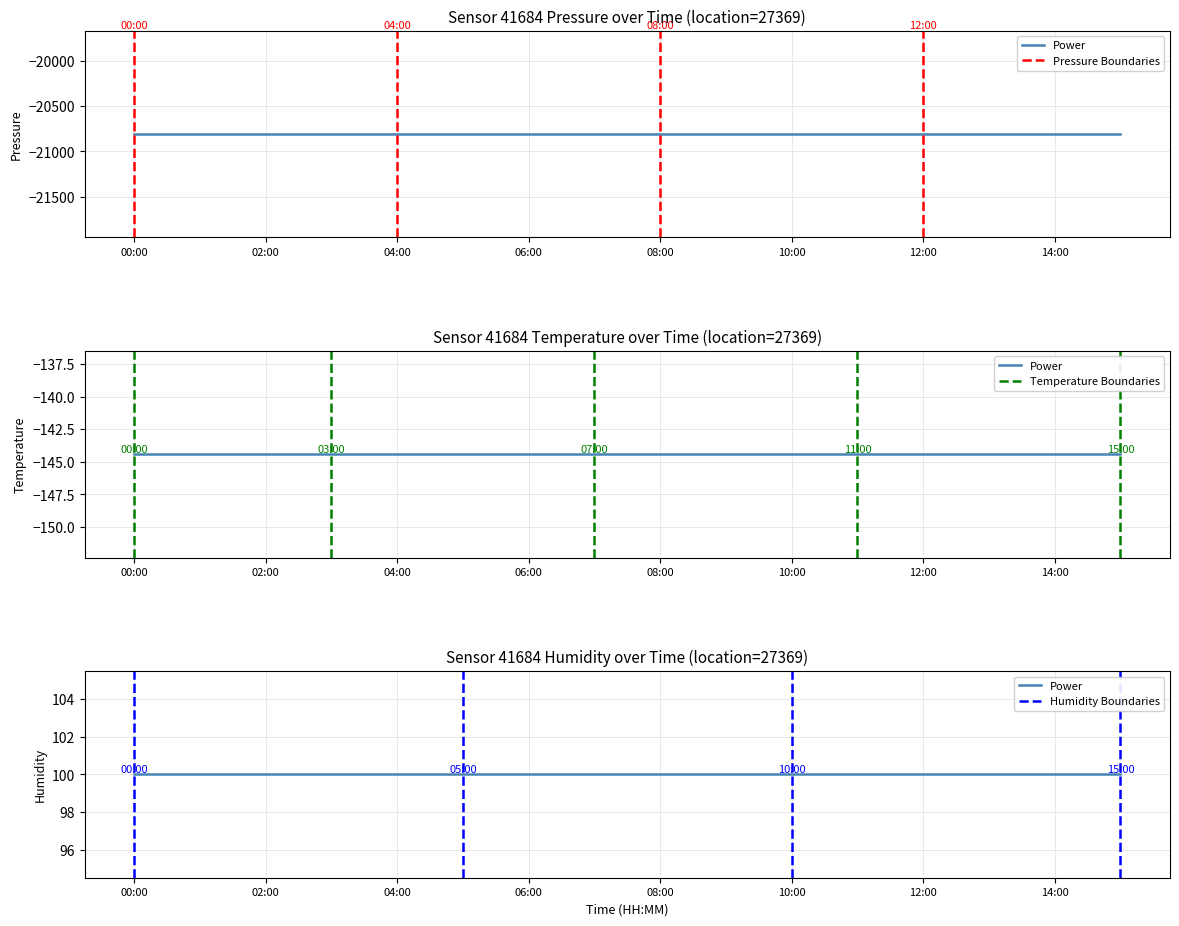

Rank the series by their maximum value, from highest to lowest.

humidity, temperature, pressure